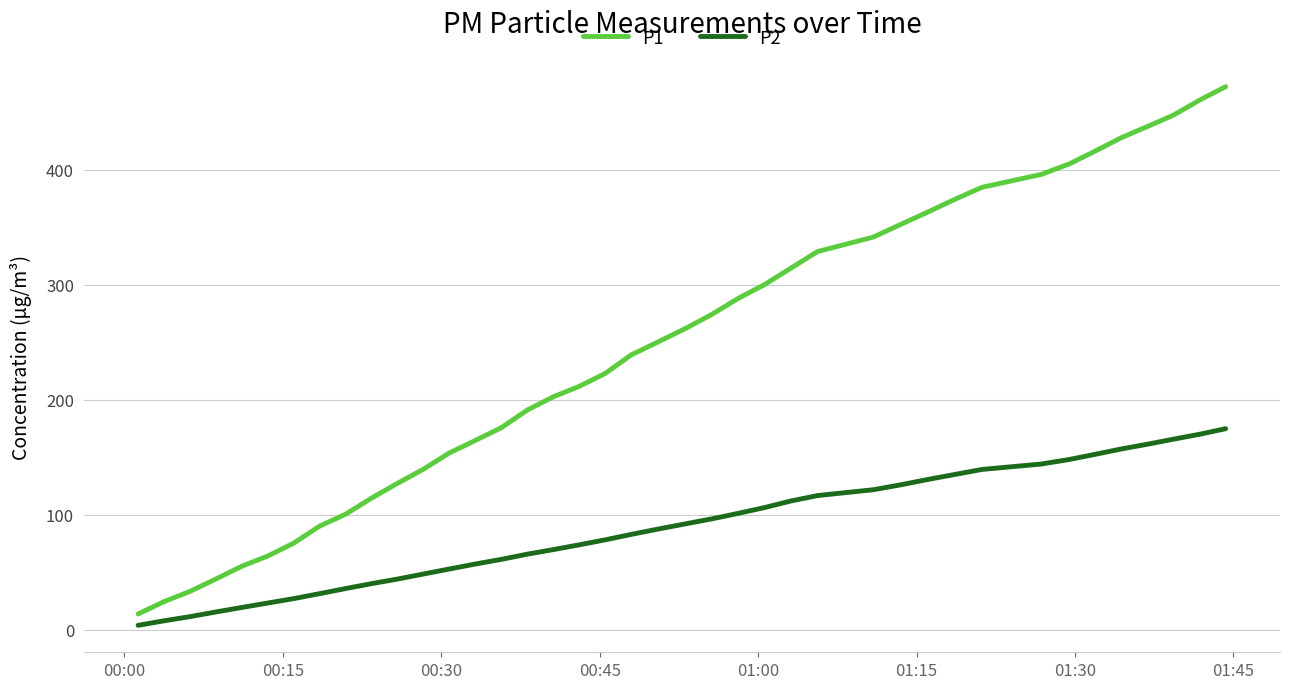

Which series has the largest range (max minus min)?

P1